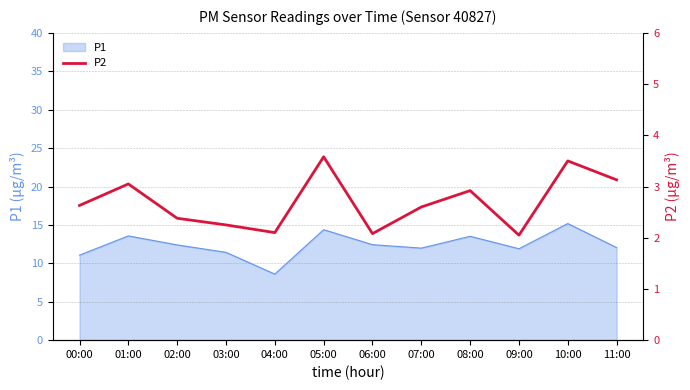

What position from the left is 07:00?

8